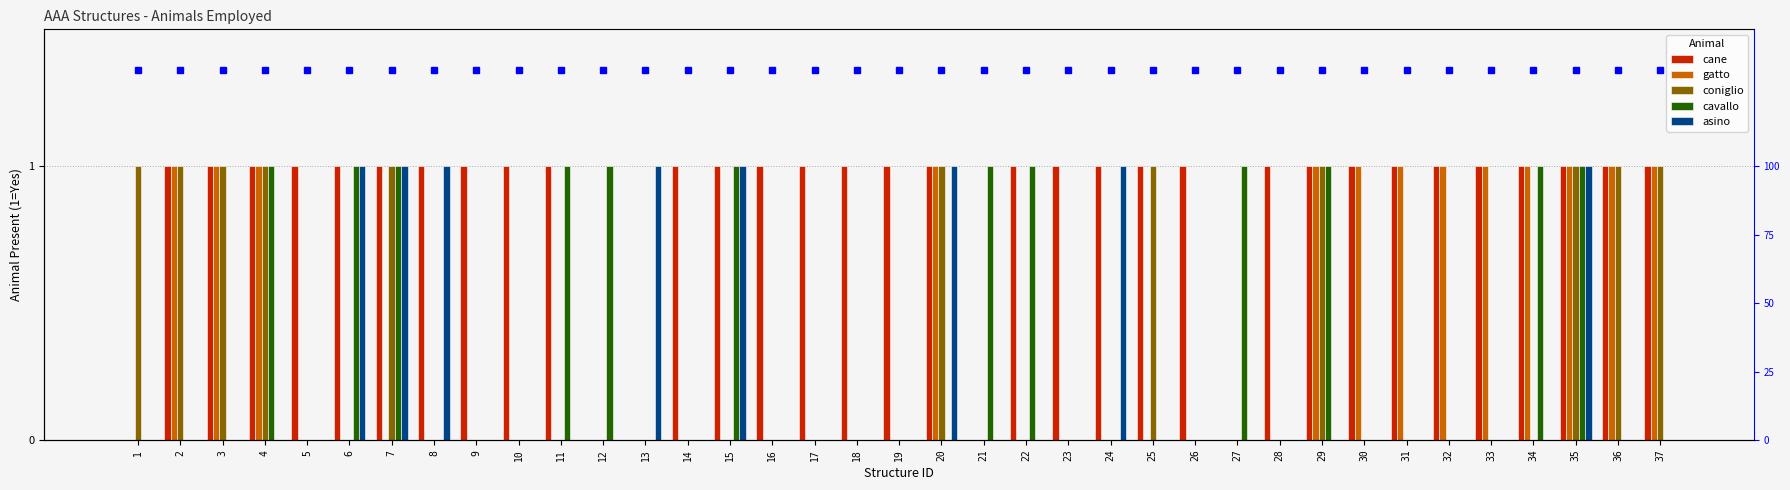

How many data points does each series have?

37